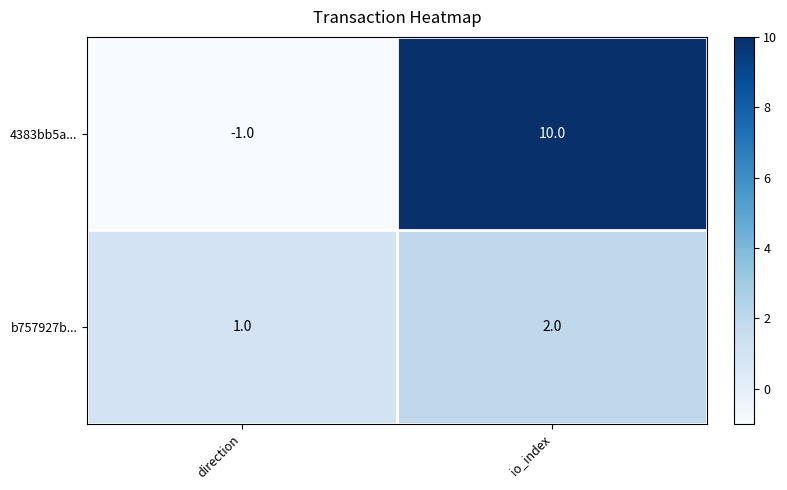

The 4383bb5a... series shows 10 at io_index. True or false?

True